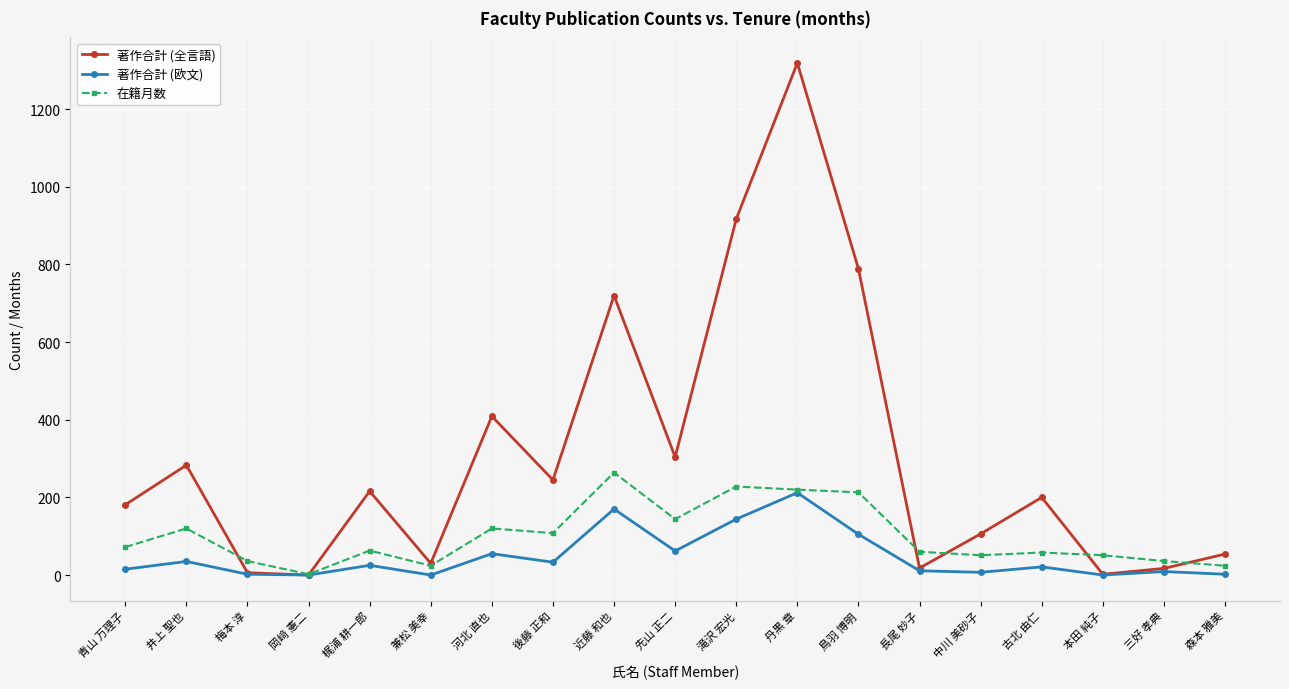

Is the value of 在籍月数 at 梶浦 耕一郎 greater than the value of 著作合計 (全言語) at 梶浦 耕一郎?

No